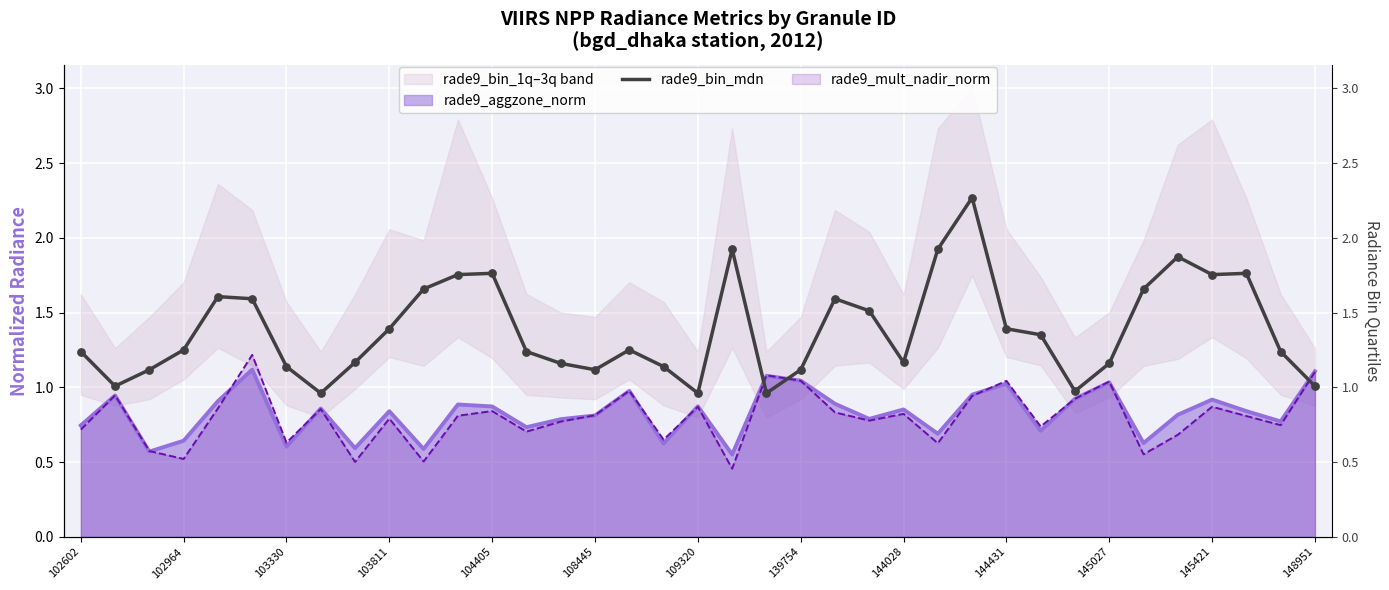

Between 27 and 35, which is larger?

27